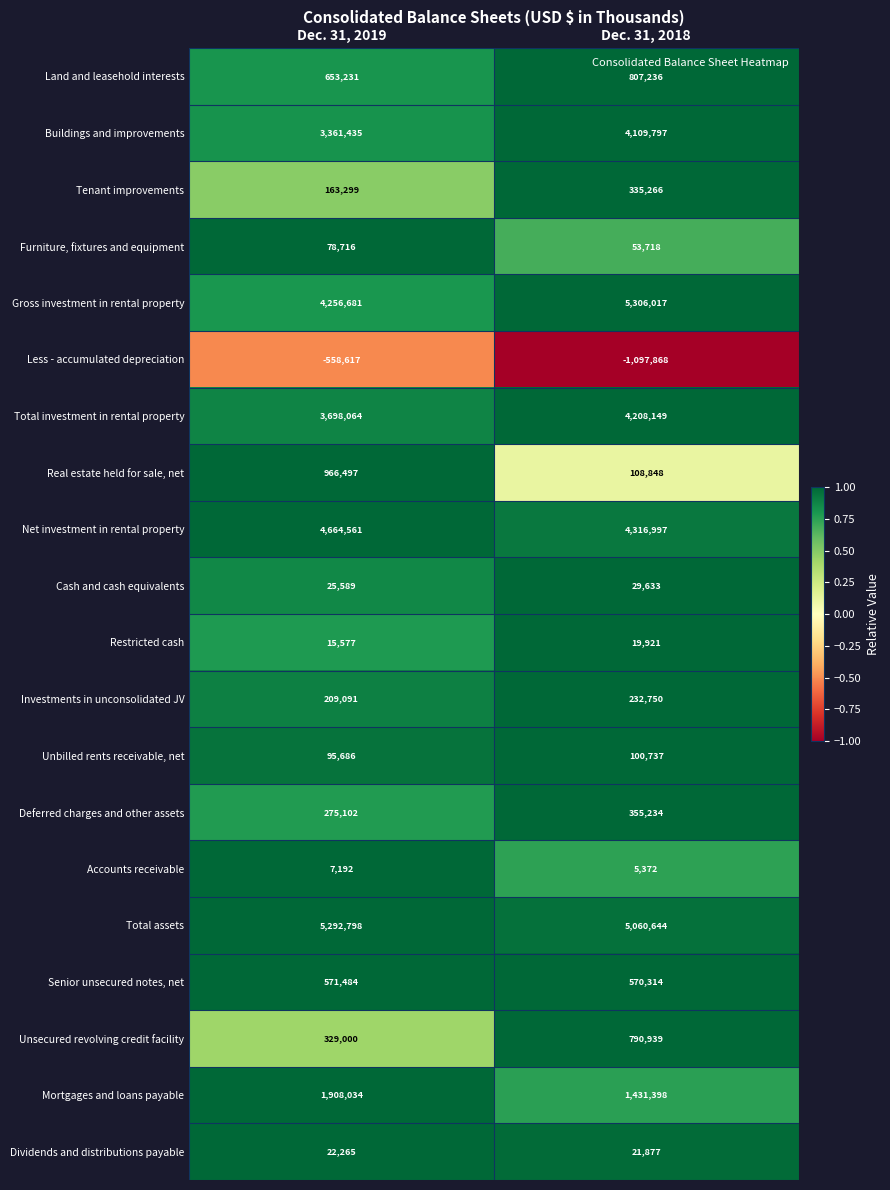

Is it true that Restricted cash equals 15577 at Dec. 31, 2019?

True